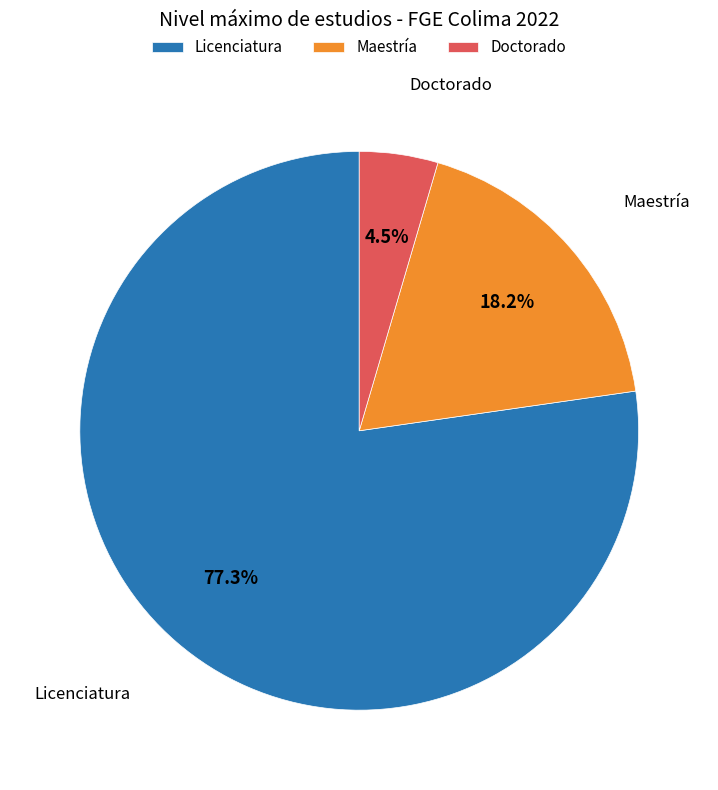

To the nearest percent, what portion does Licenciatura represent?

77%